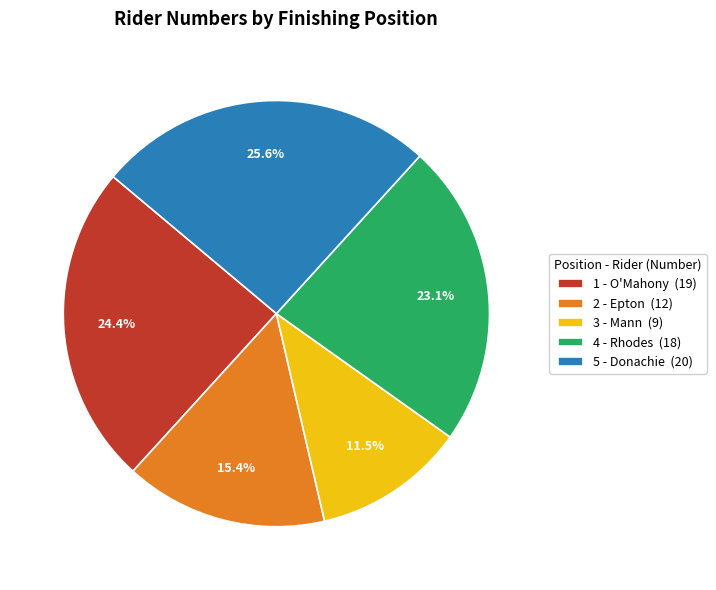

Is it true that 4 - Rhodes is 23% of the pie?

True